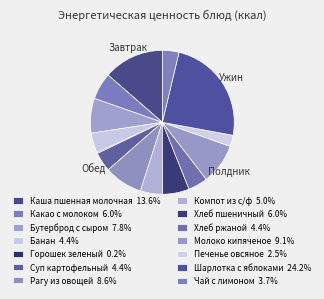

To the nearest percent, what portion does Чай с лимоном represent?

4%